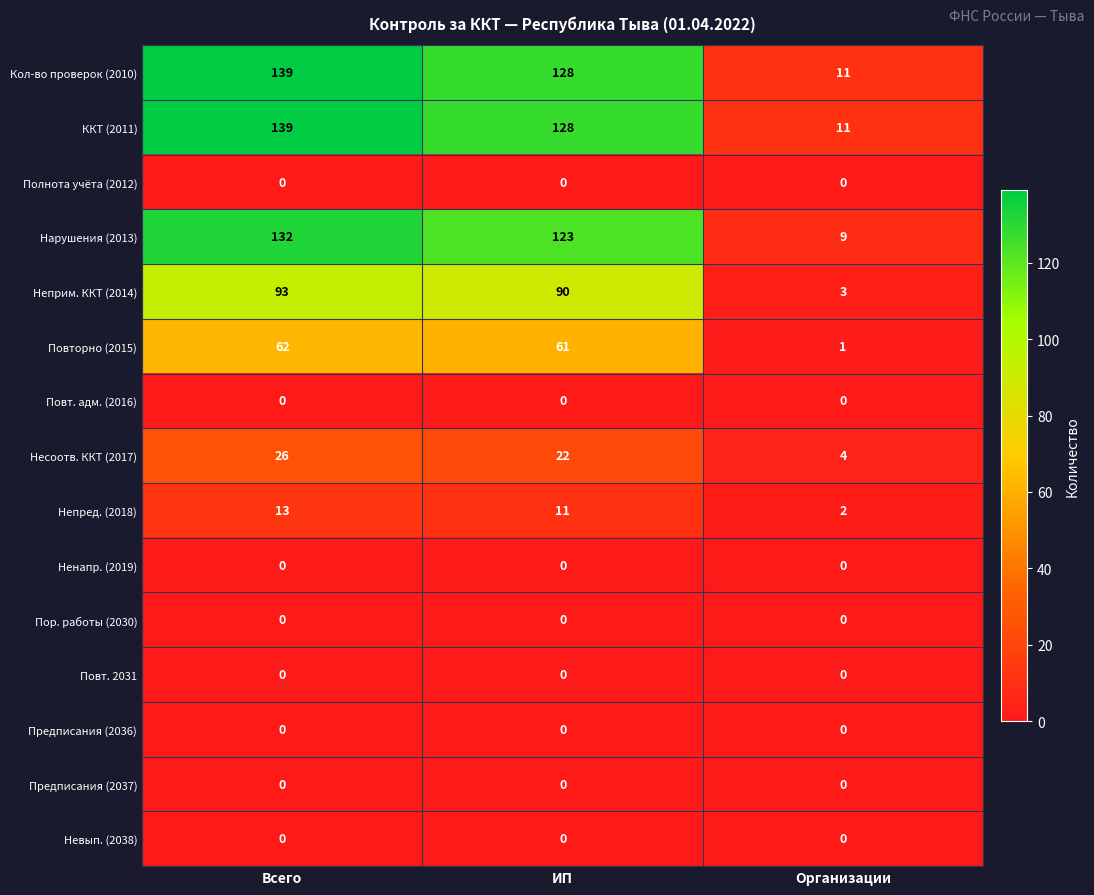

What is the maximum value shown in the chart?

139